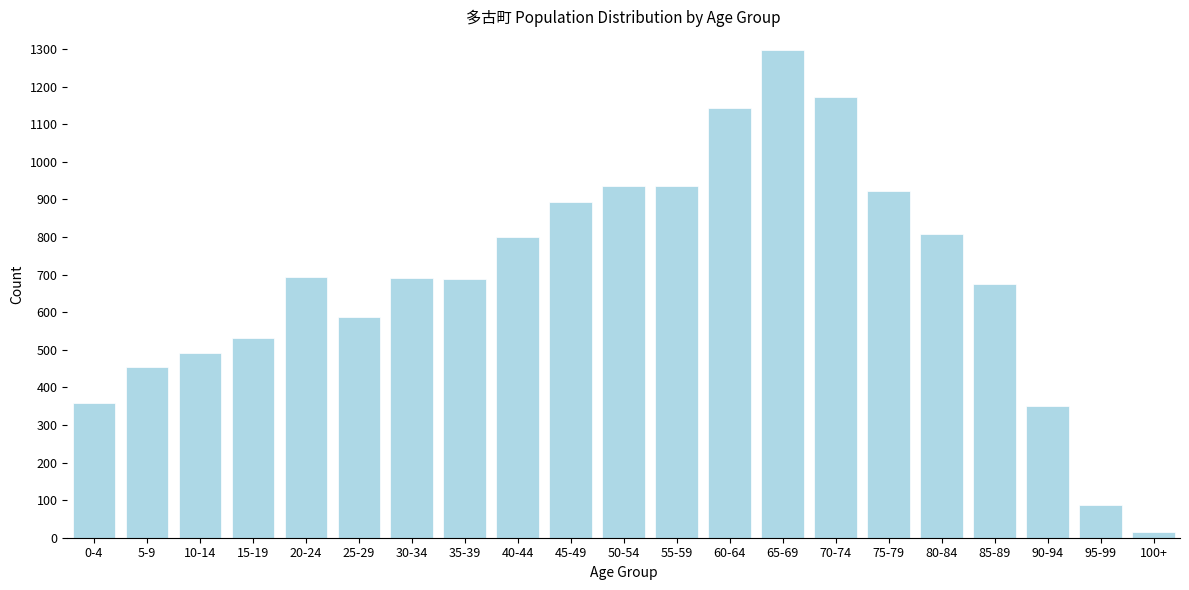

What is the label of the 8th bar from the left?

35-39